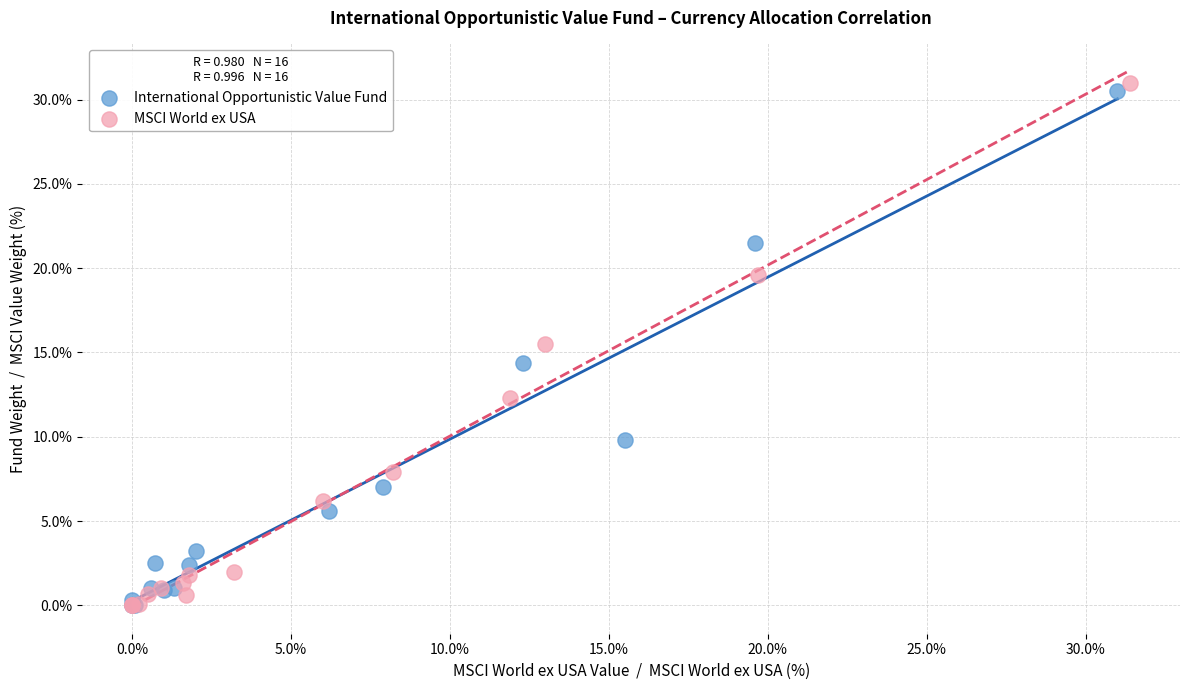

Which series has the largest Y range (max minus min)?

MSCI World ex USA